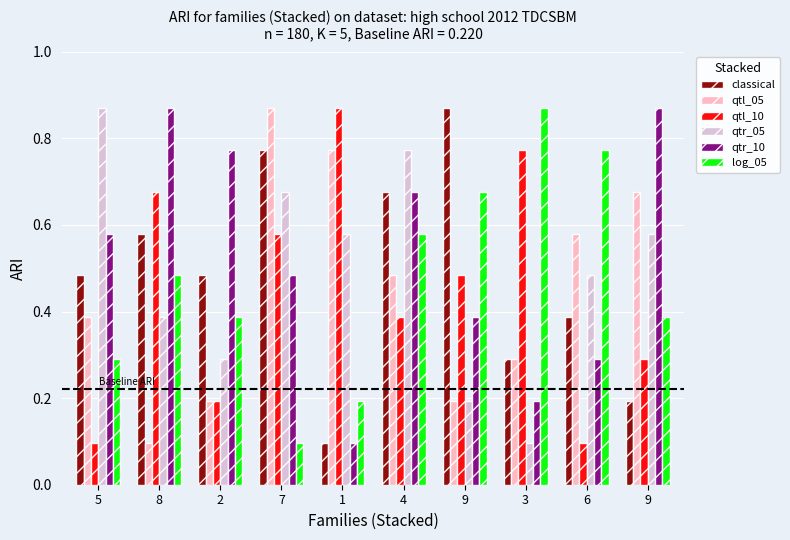

Read the log_05 value at 6.

0.8